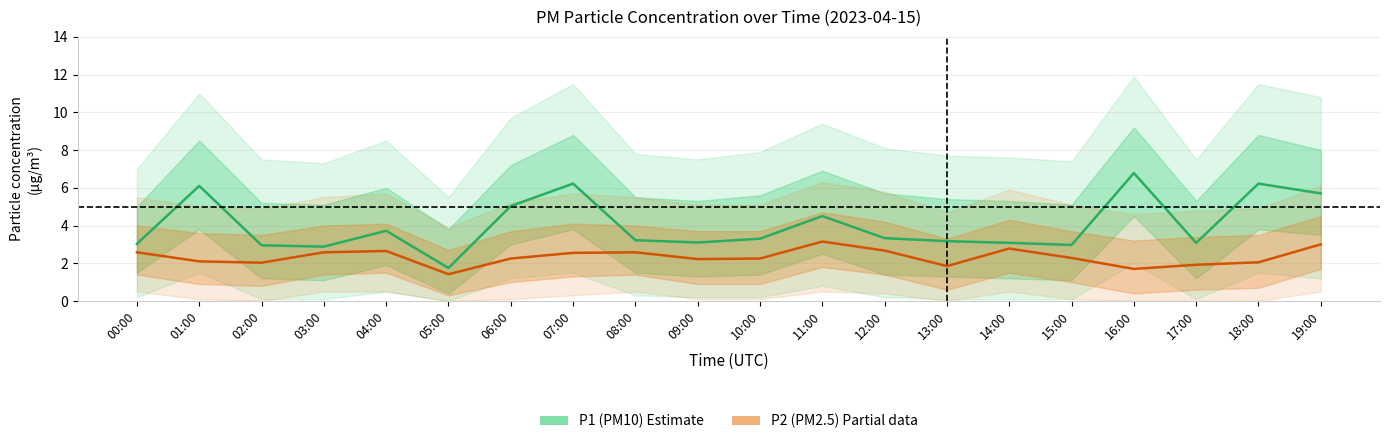

Does the chart have visible grid lines?

Yes